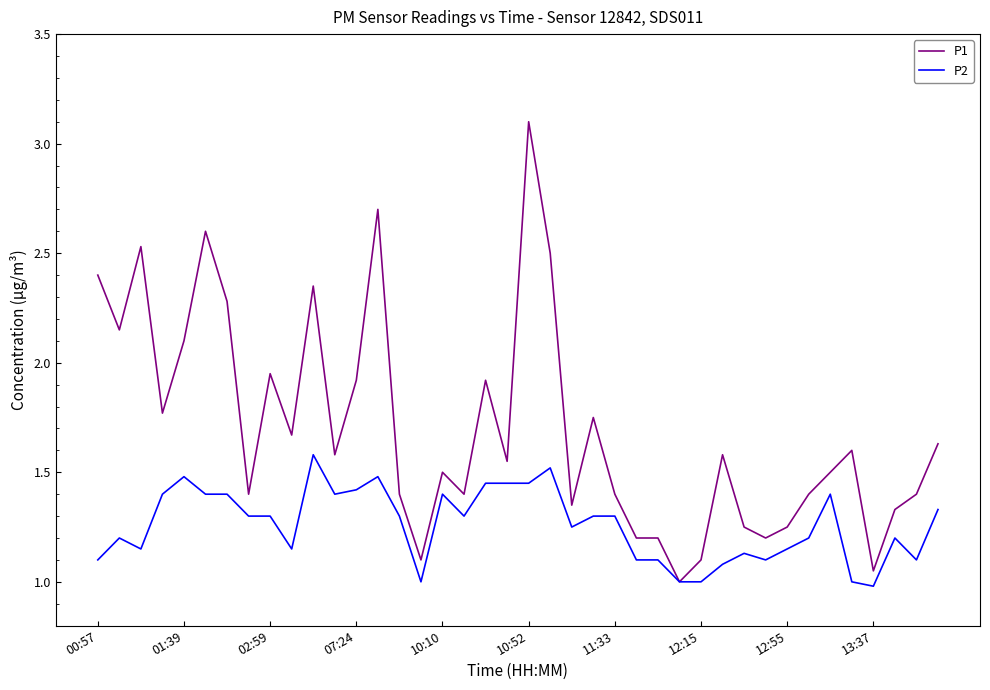

Rank the series by their average value, from lowest to highest.

P2, P1